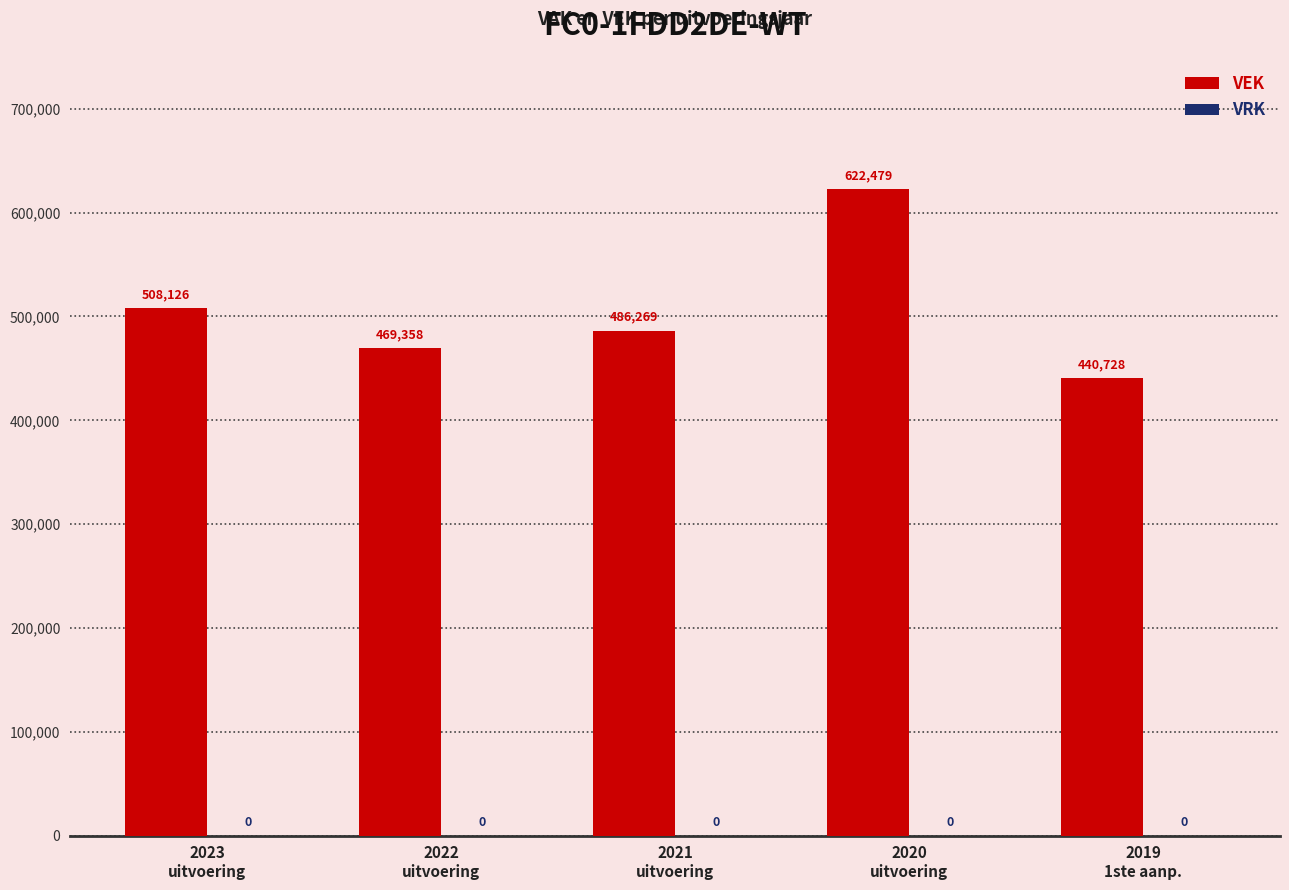

What is the value of the 3rd bar from the left?

486269